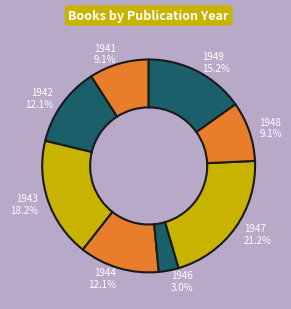

Approximately how many times larger is the value at 1948 compared to 1941?

1.0